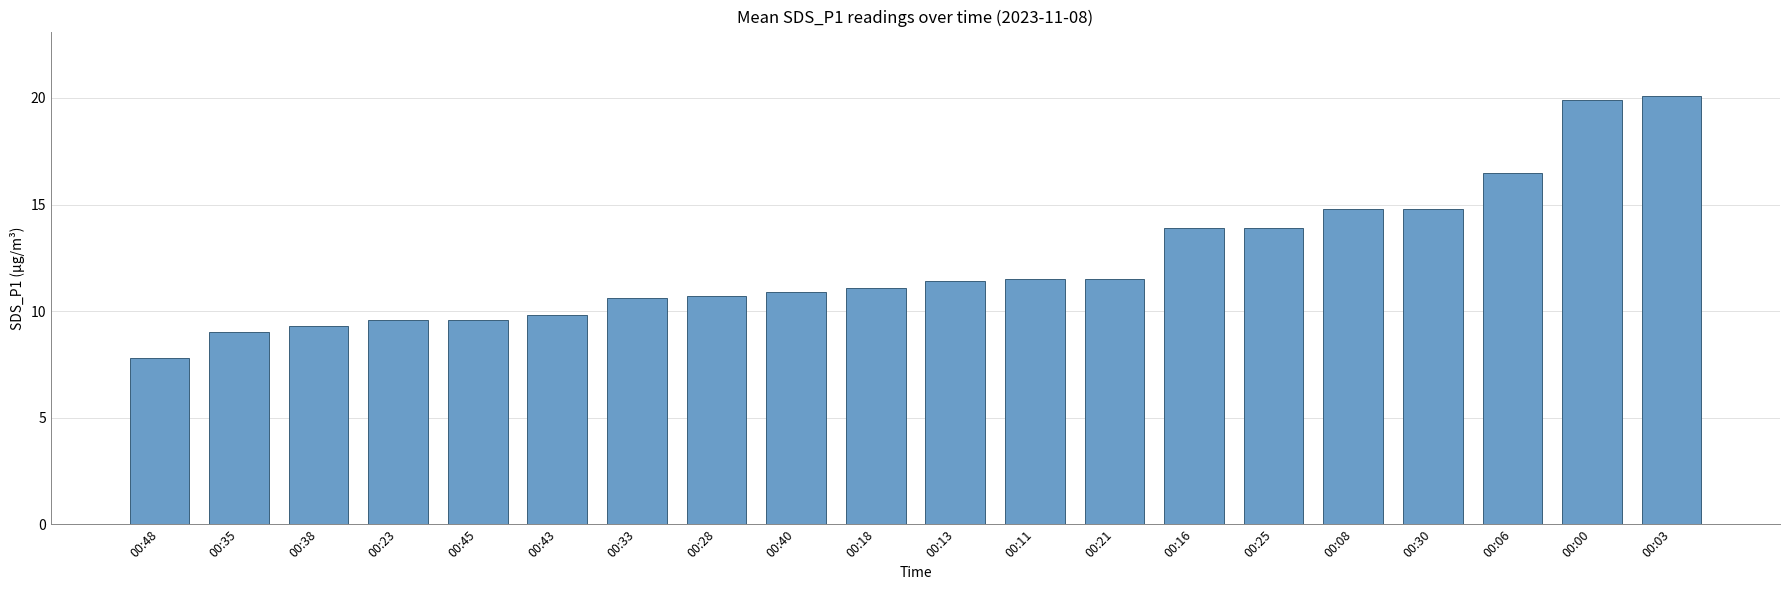

How many distinct data groups are displayed?

1